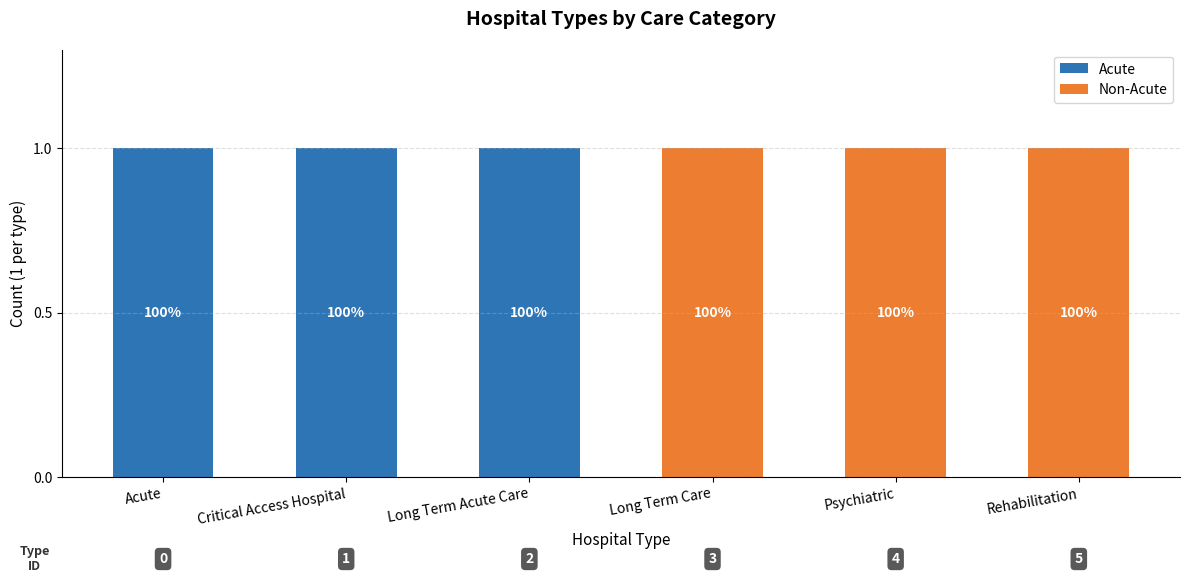

What is the difference between the Non-Acute values at Critical Access Hospital and Rehabilitation?

1